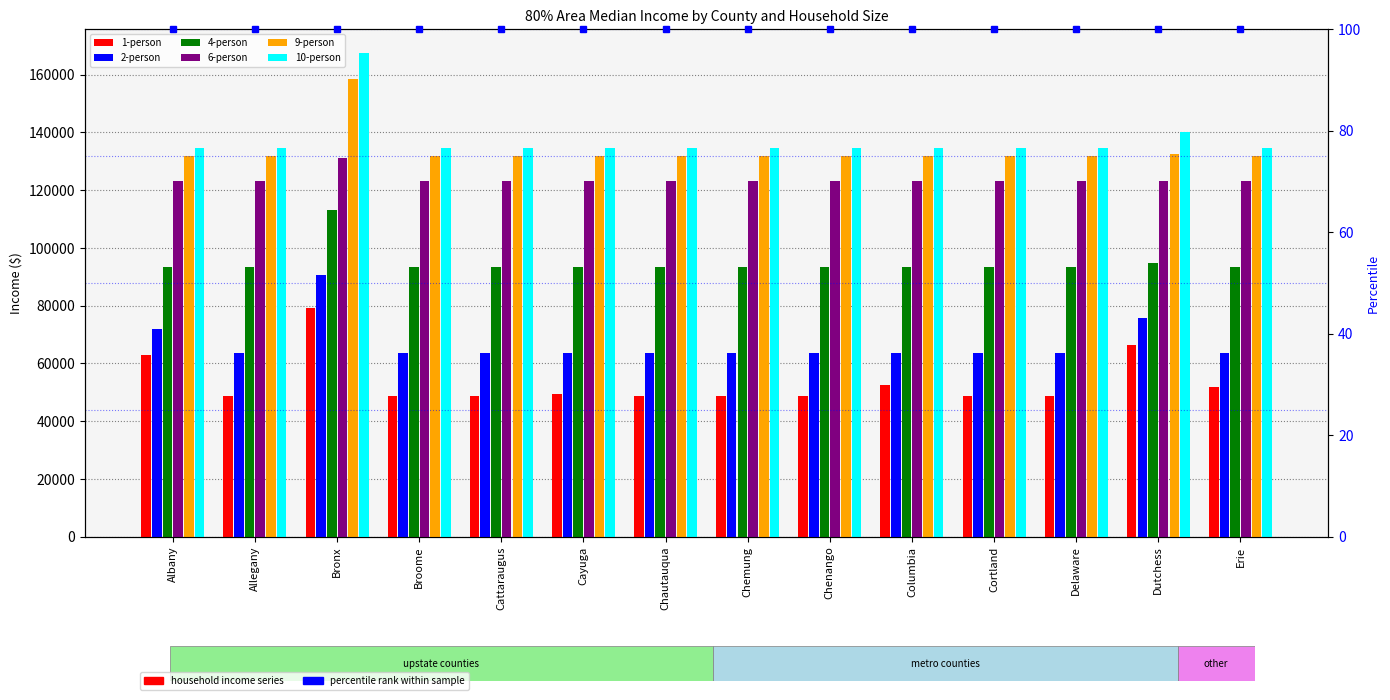

Is it true that 2-person equals 75750 at Dutchess?

True